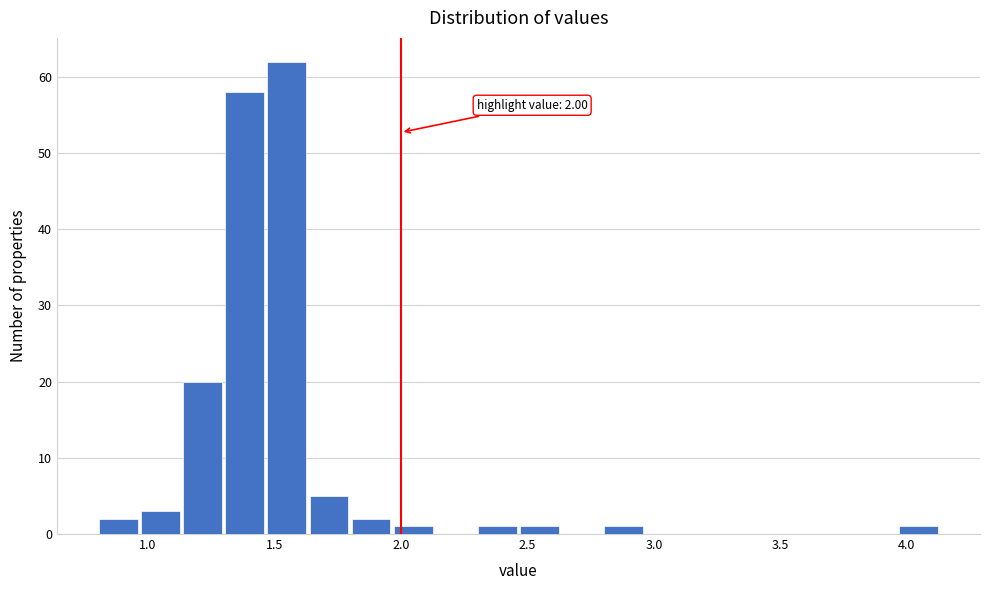

Around what value on the x-axis is the tallest bar? Give the approximate position of its centre, as read against the axis.

1.55